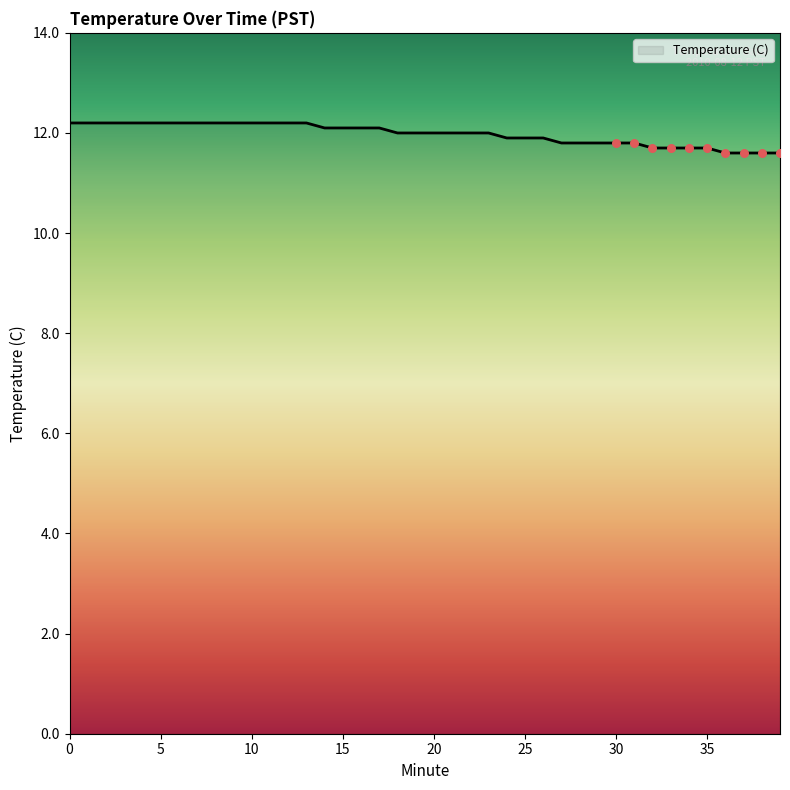

What is the maximum value shown in the chart?

12.2